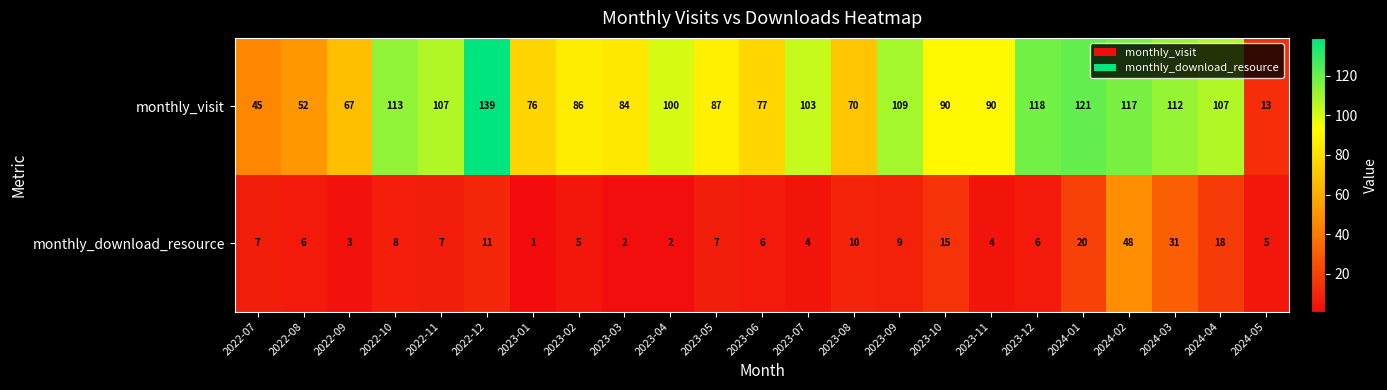

List the series in order of their peak value, highest first.

monthly_visit, monthly_download_resource